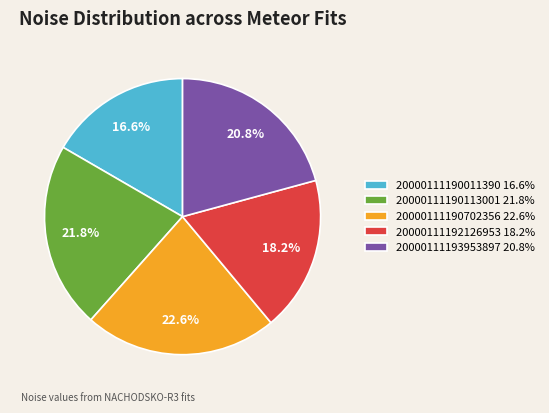

Approximately how many times larger is the value at 20000111190113001 21.8% compared to 20000111192126953 18.2%?

1.2